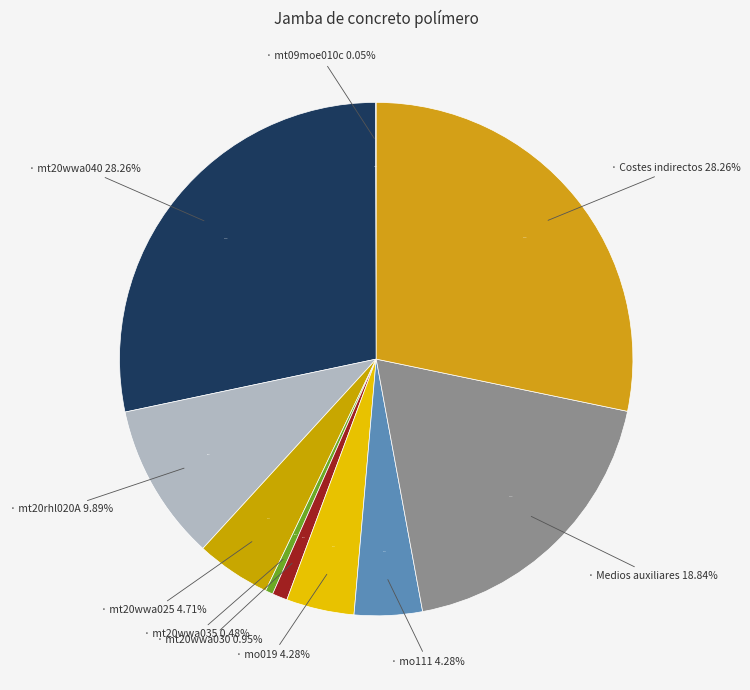

How many segments does this pie chart have?

10